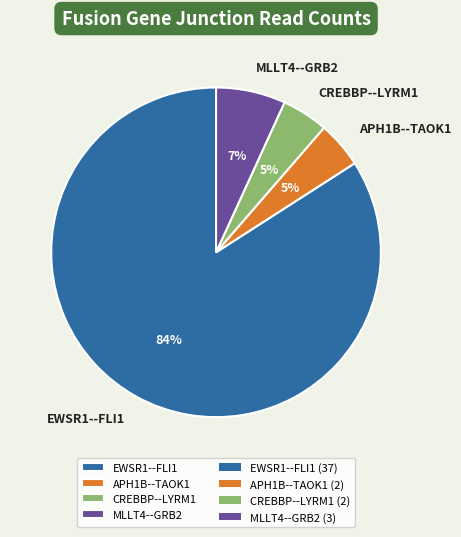

To the nearest percent, what is the difference between the CREBBP--LYRM1 and MLLT4--GRB2 slice percentages?

2%